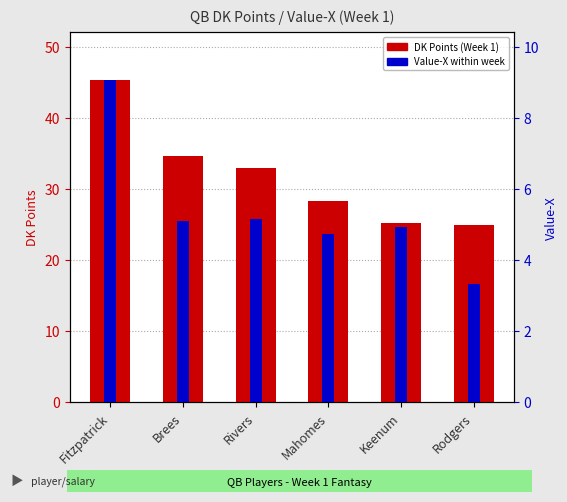

What is the difference between the highest and lowest values at Fitzpatrick?

36.2